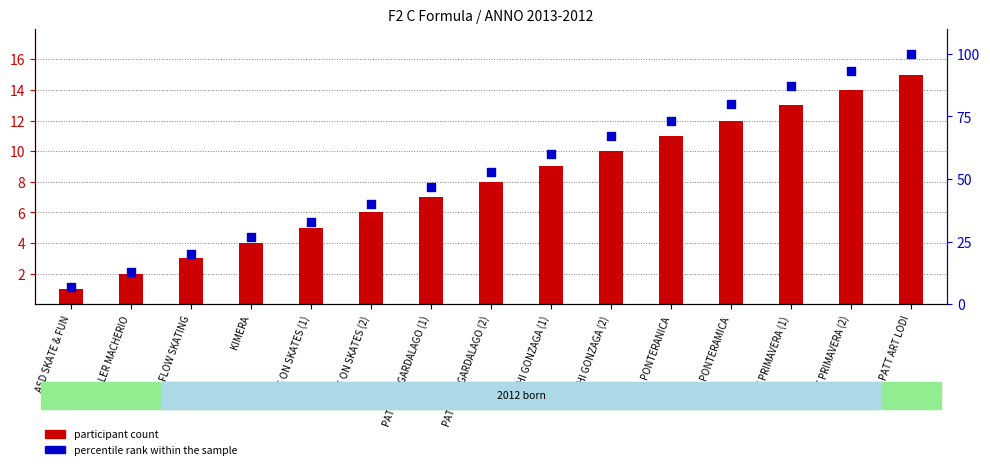

Which series has the largest total across all categories?

percentile rank within the sample